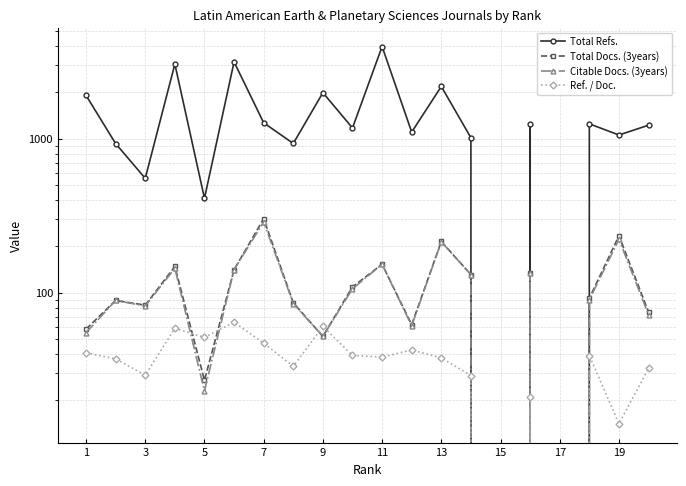

At 17, list the series in order from largest to smallest.

Total Refs., Ref. / Doc., Total Docs. (3years), Citable Docs. (3years)